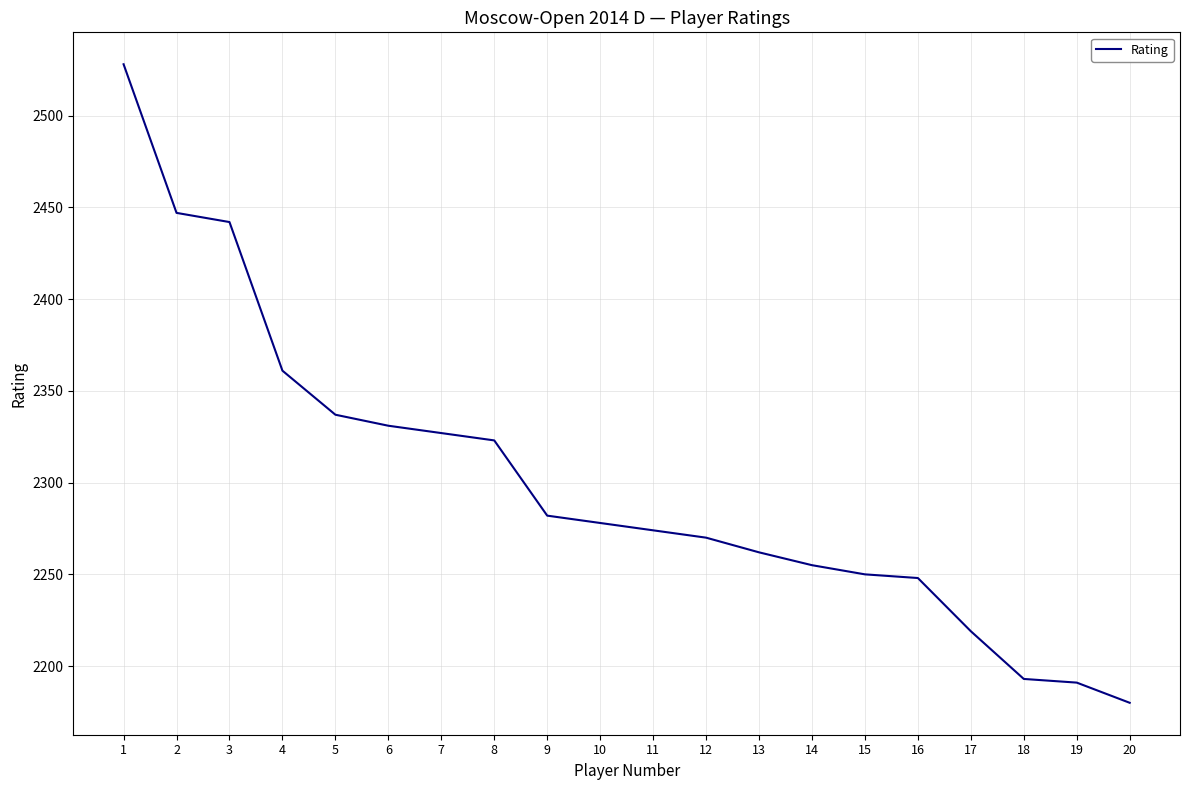

What is the difference between the values at 13 and 6?

69